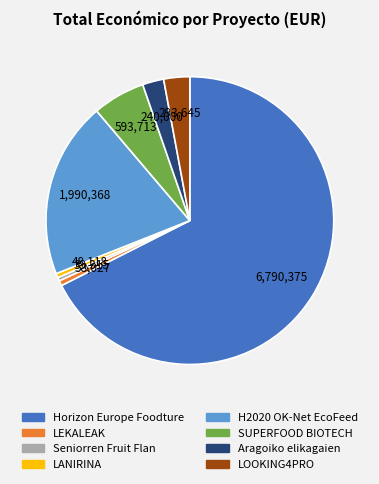

Between SUPERFOOD BIOTECH and LANIRINA, which is larger?

SUPERFOOD BIOTECH